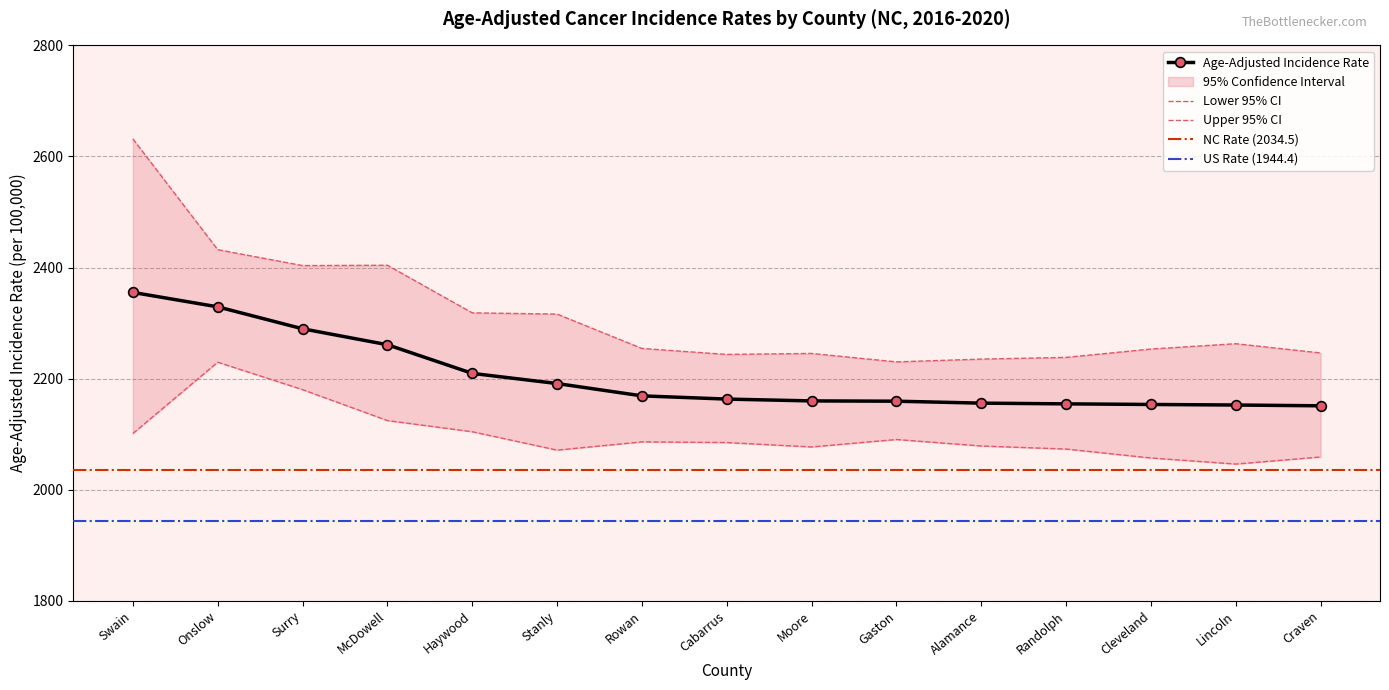

What is the difference between the Age-Adjusted Incidence Rate values at Cleveland and Rowan?

15.5